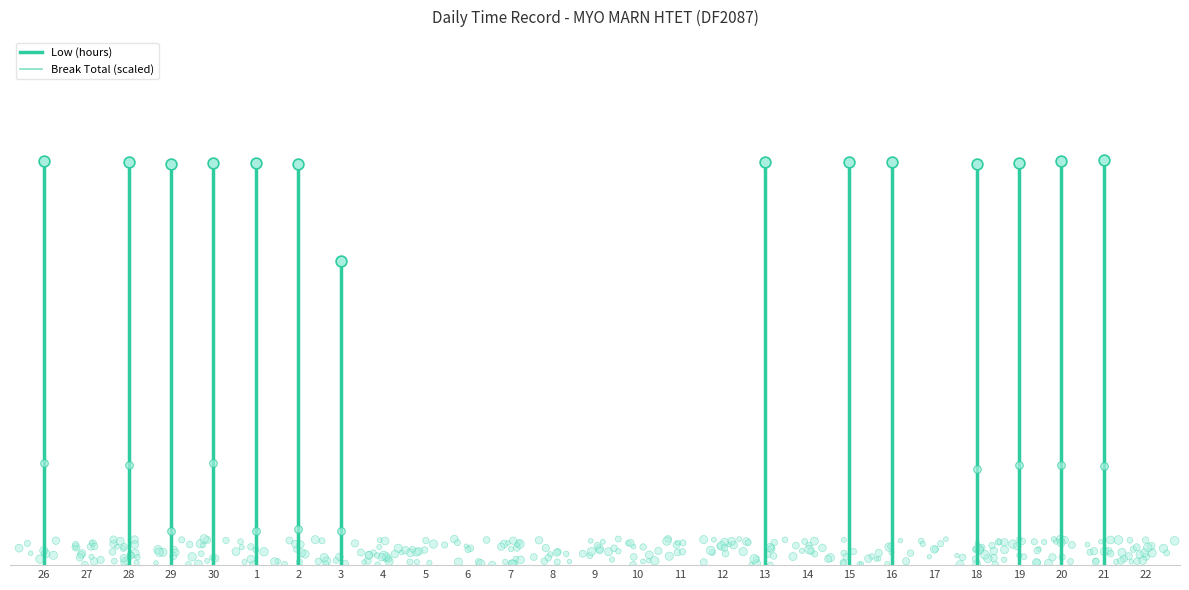

What is the total value across all series at 27?

15.3